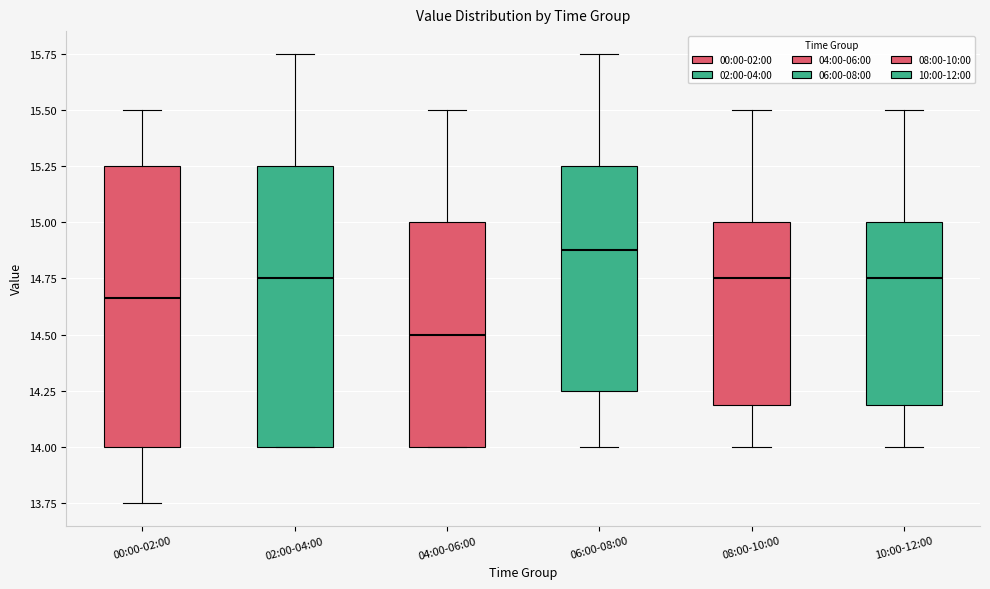

Reading left to right, read every box against the y-axis: the position of its median line, the range the box covers, and the ends of its whiskers. The values are not printed on the chart, so give them approximately, as read against the axis.

00:00-02:00: median 14.65, box 14.00 to 15.25, whiskers 13.75 to 15.50
02:00-04:00: median 14.75, box 14.00 to 15.25, whiskers 14.00 to 15.75
04:00-06:00: median 14.50, box 14.00 to 15.00, whiskers 14.00 to 15.50
06:00-08:00: median 14.90, box 14.25 to 15.25, whiskers 14.00 to 15.75
08:00-10:00: median 14.75, box 14.20 to 15.00, whiskers 14.00 to 15.50
10:00-12:00: median 14.75, box 14.20 to 15.00, whiskers 14.00 to 15.50